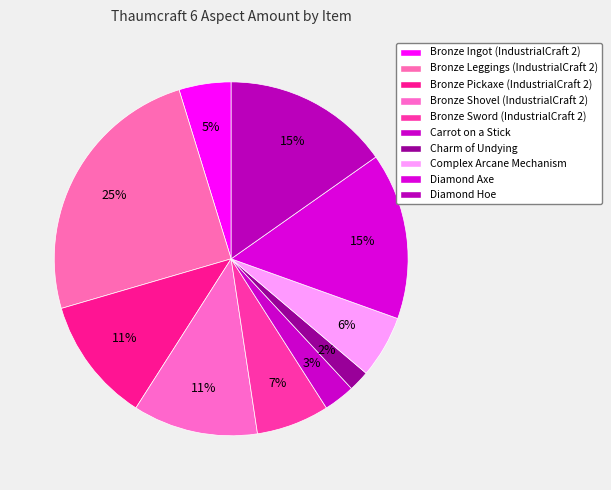

Does Diamond Hoe represent more than half of the total?

No